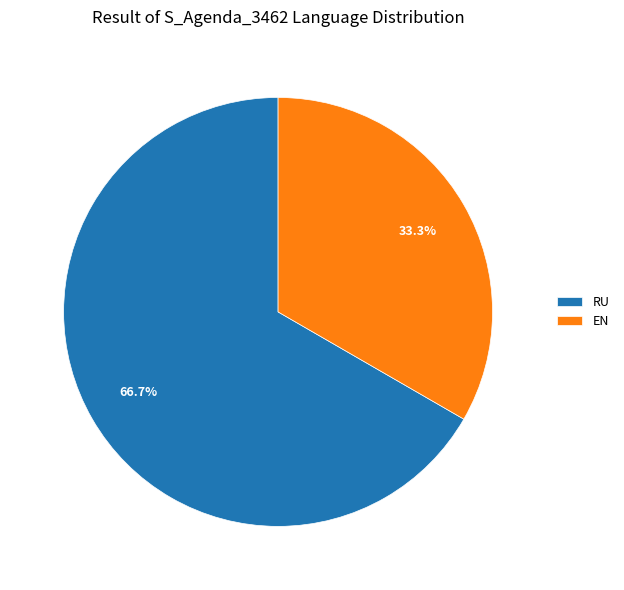

Count the number of slices in the pie.

2